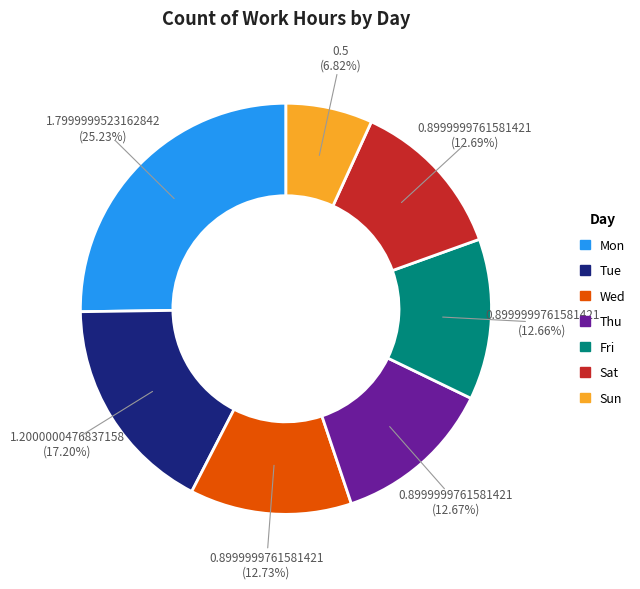

To the nearest percent, what is the difference between the largest and smallest slice percentages?

18%